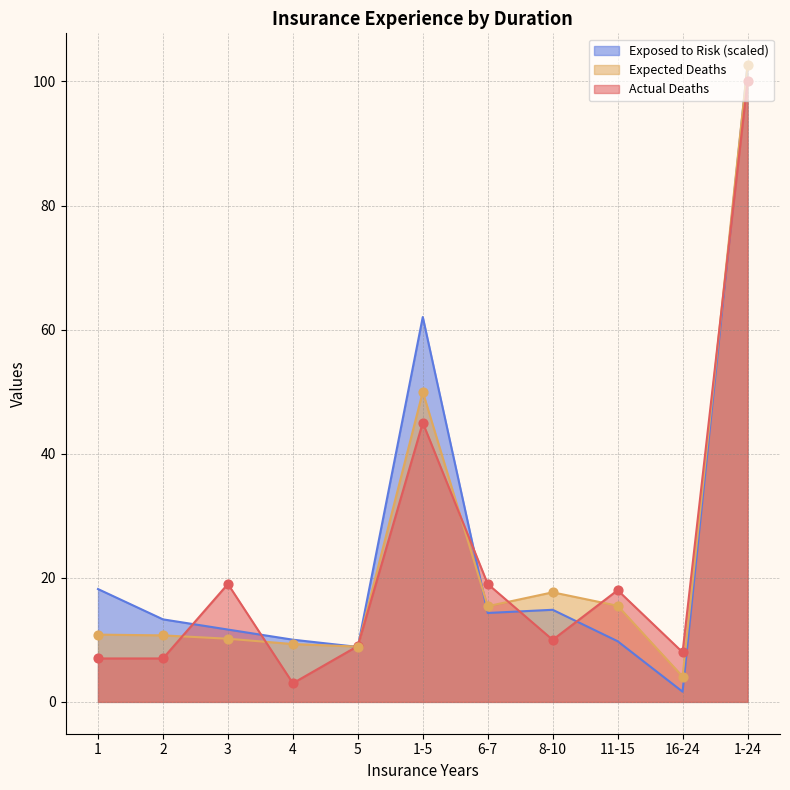

Which series contains the lowest Y value?

Exposed to Risk